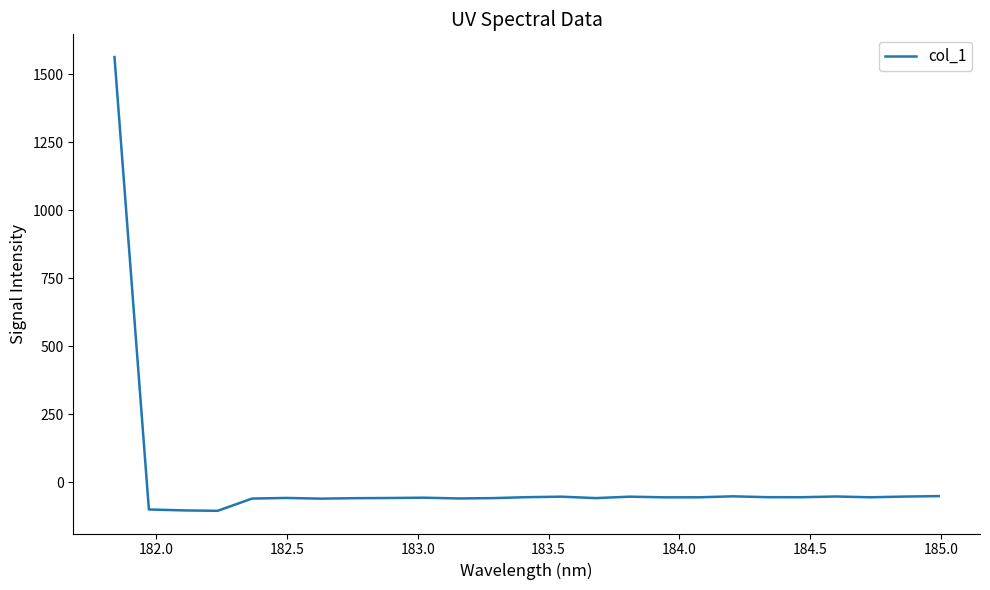

What is the difference between the maximum and minimum values?

1666.9